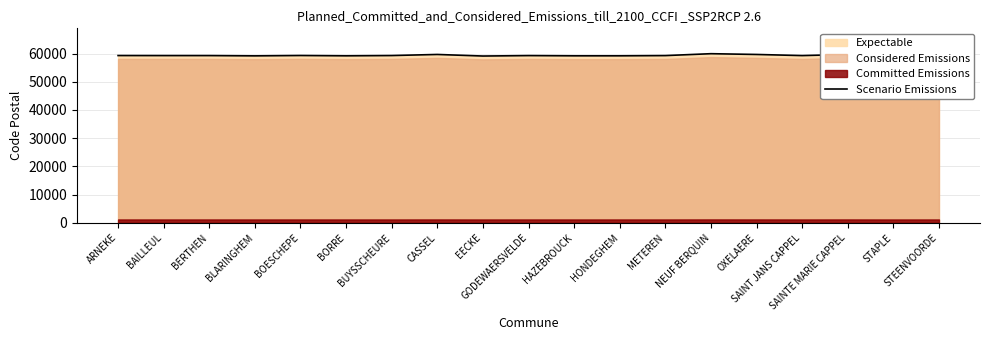

Reading left to right, list all the values displayed in this chart.

59285	59270	59270	59173	59299	59190	59285	59670	59114	59270	59190	59190	59270	59940	59670	59270	59670	59190	59114